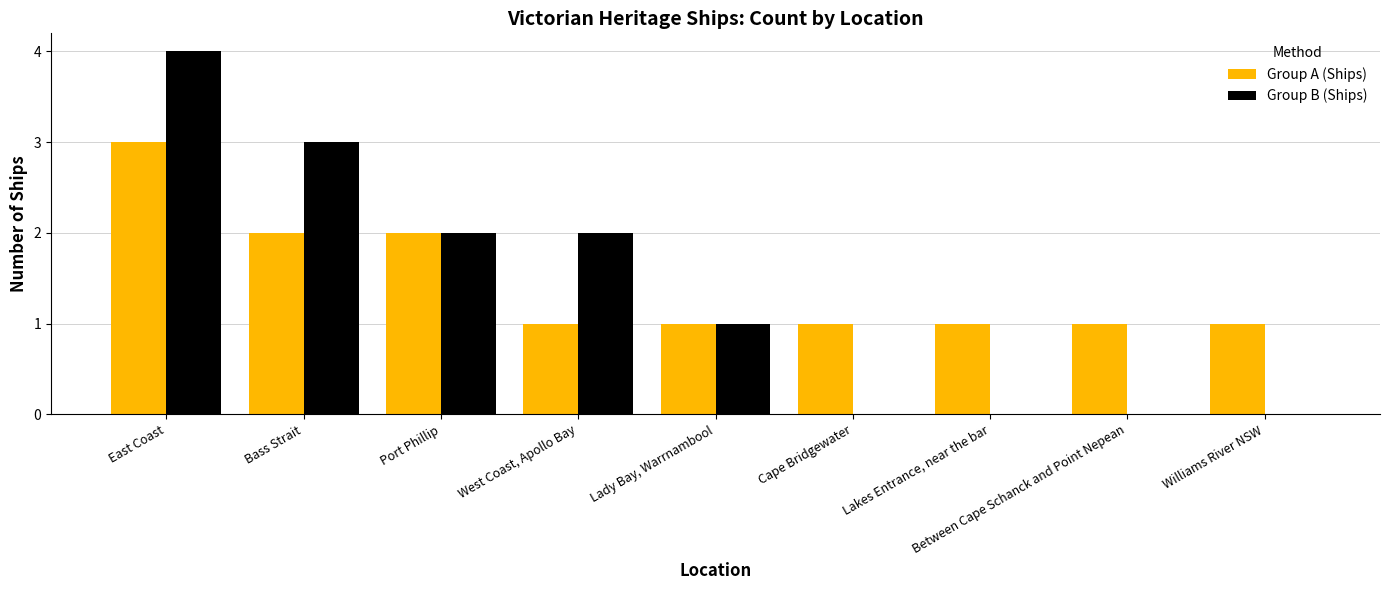

Which category has the highest value in the Group A (Ships) series?

East Coast